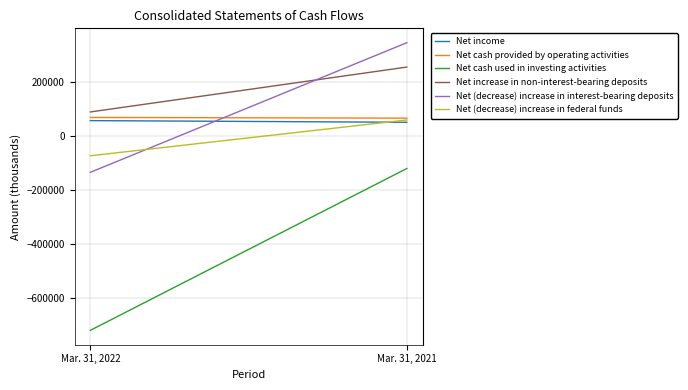

At Mar. 31, 2021, list the series in order from smallest to largest.

Net cash used in investing activities, Net income, Net (decrease) increase in federal funds, Net cash provided by operating activities, Net increase in non-interest-bearing deposits, Net (decrease) increase in interest-bearing deposits